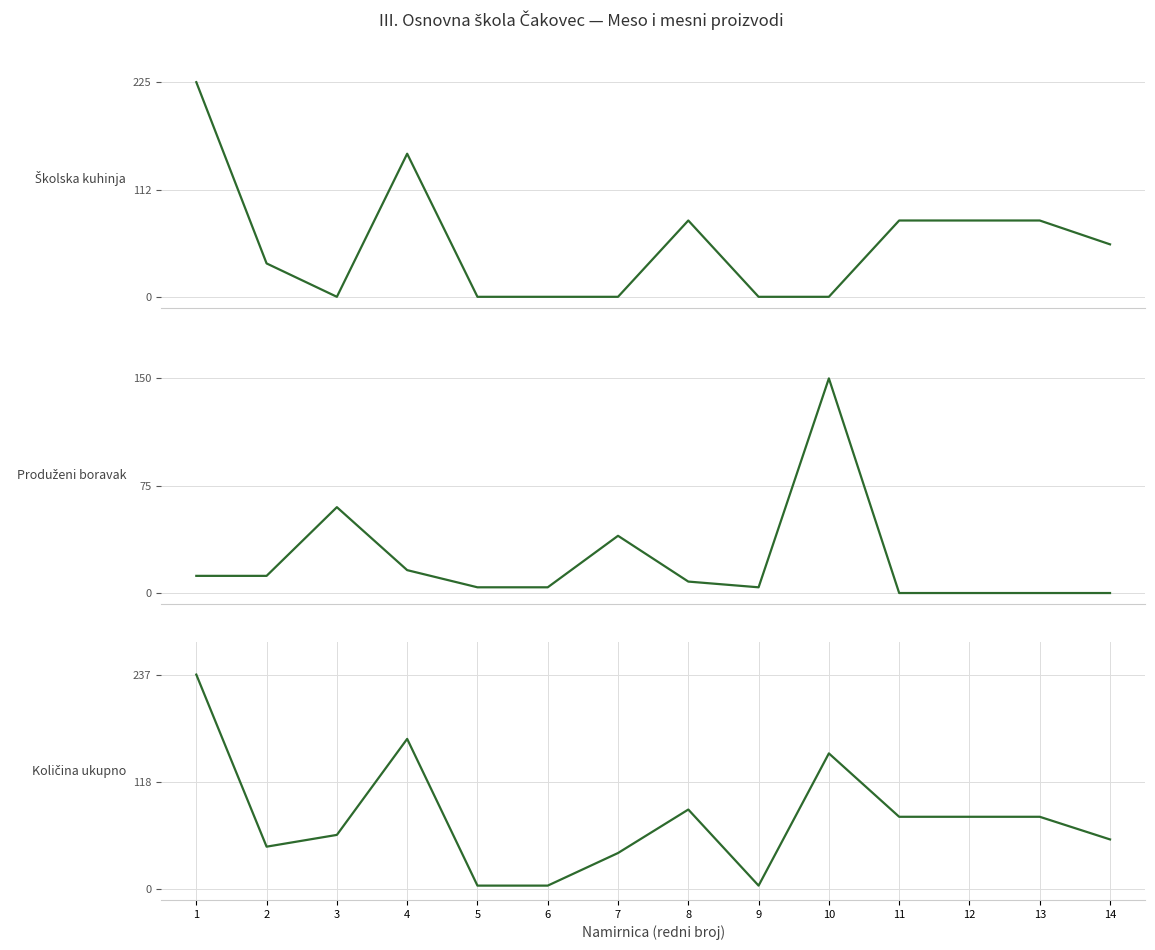

Which series has the widest spread of values?

Količina ukupno